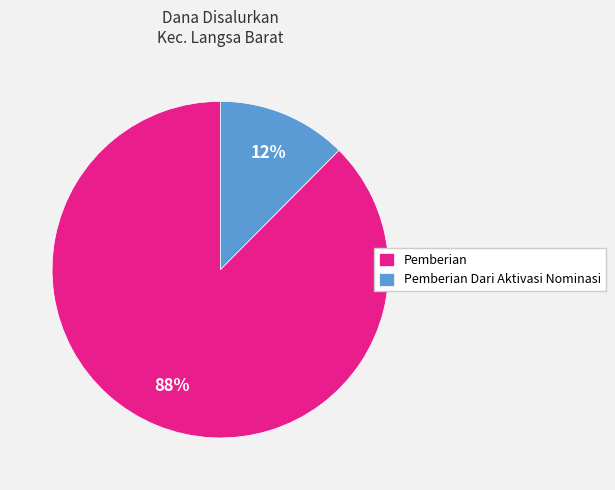

Rank the categories by value from lowest to highest.

Pemberian Dari Aktivasi Nominasi, Pemberian